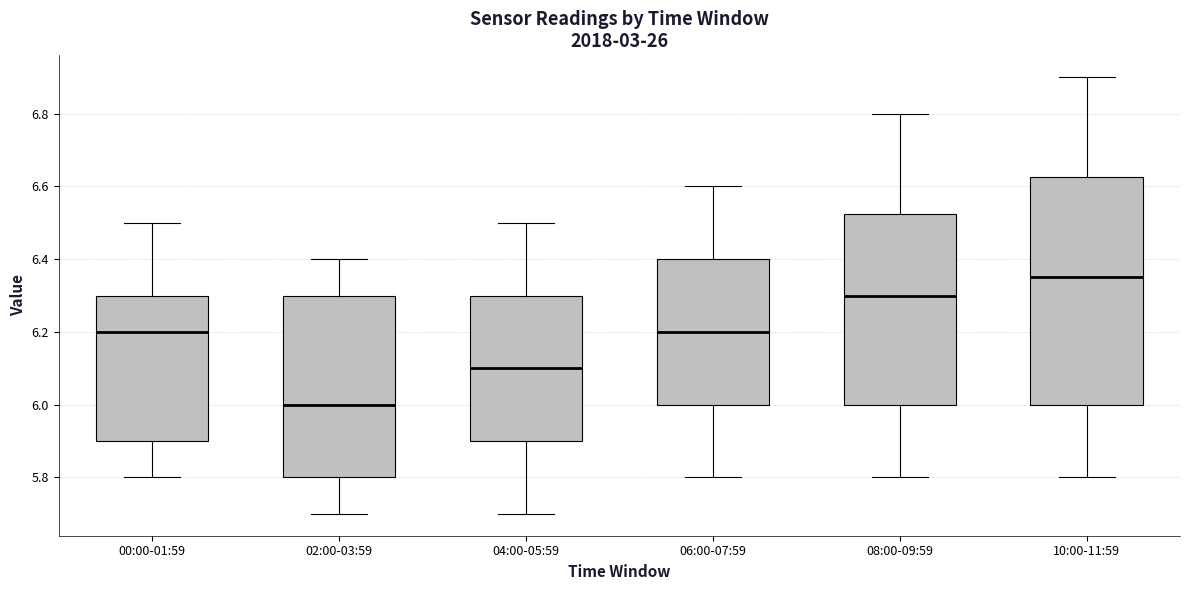

Reading left to right, transcribe this box plot: for each box, give where its median line is, the range the box spans, and where its two whiskers end, as read against the y-axis. The values are not printed on the chart, so give them approximately, as read against the axis.

00:00-01:59: median 6.20, box 5.90 to 6.30, whiskers 5.80 to 6.50
02:00-03:59: median 6.00, box 5.80 to 6.30, whiskers 5.70 to 6.40
04:00-05:59: median 6.10, box 5.90 to 6.30, whiskers 5.70 to 6.50
06:00-07:59: median 6.20, box 6.00 to 6.40, whiskers 5.80 to 6.60
08:00-09:59: median 6.30, box 6.00 to 6.52, whiskers 5.80 to 6.80
10:00-11:59: median 6.36, box 6.00 to 6.62, whiskers 5.80 to 6.90